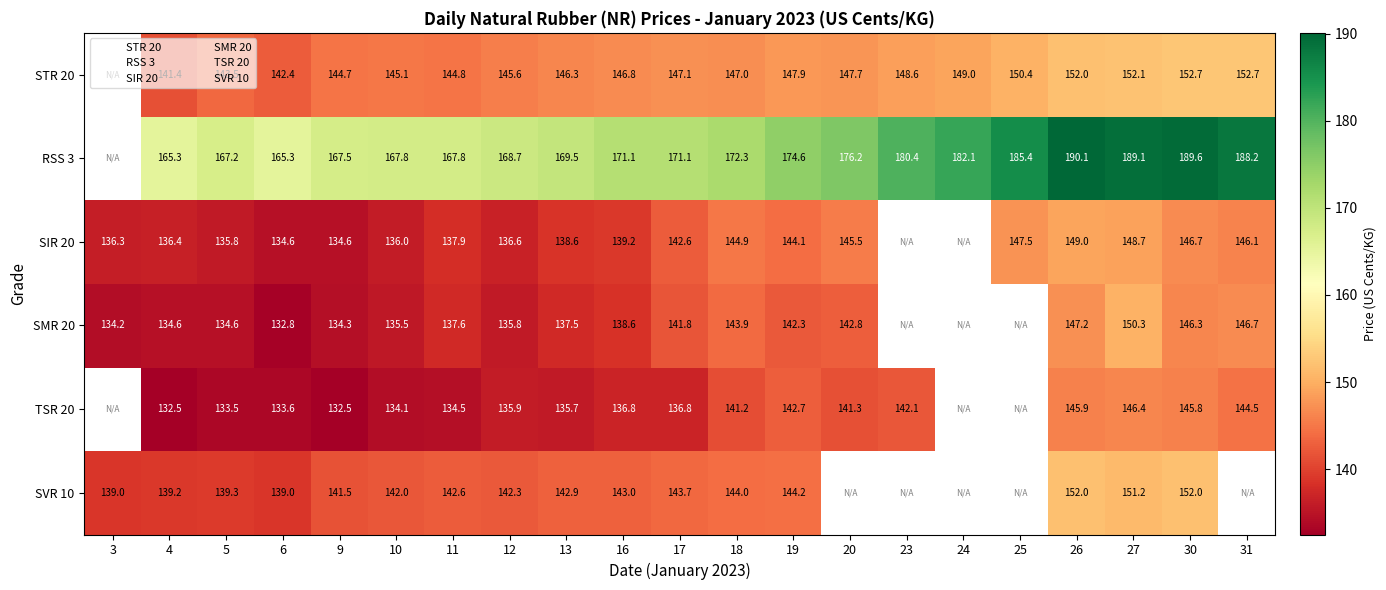

True or false: SVR 10 has a value of 142.0 at 10.

True